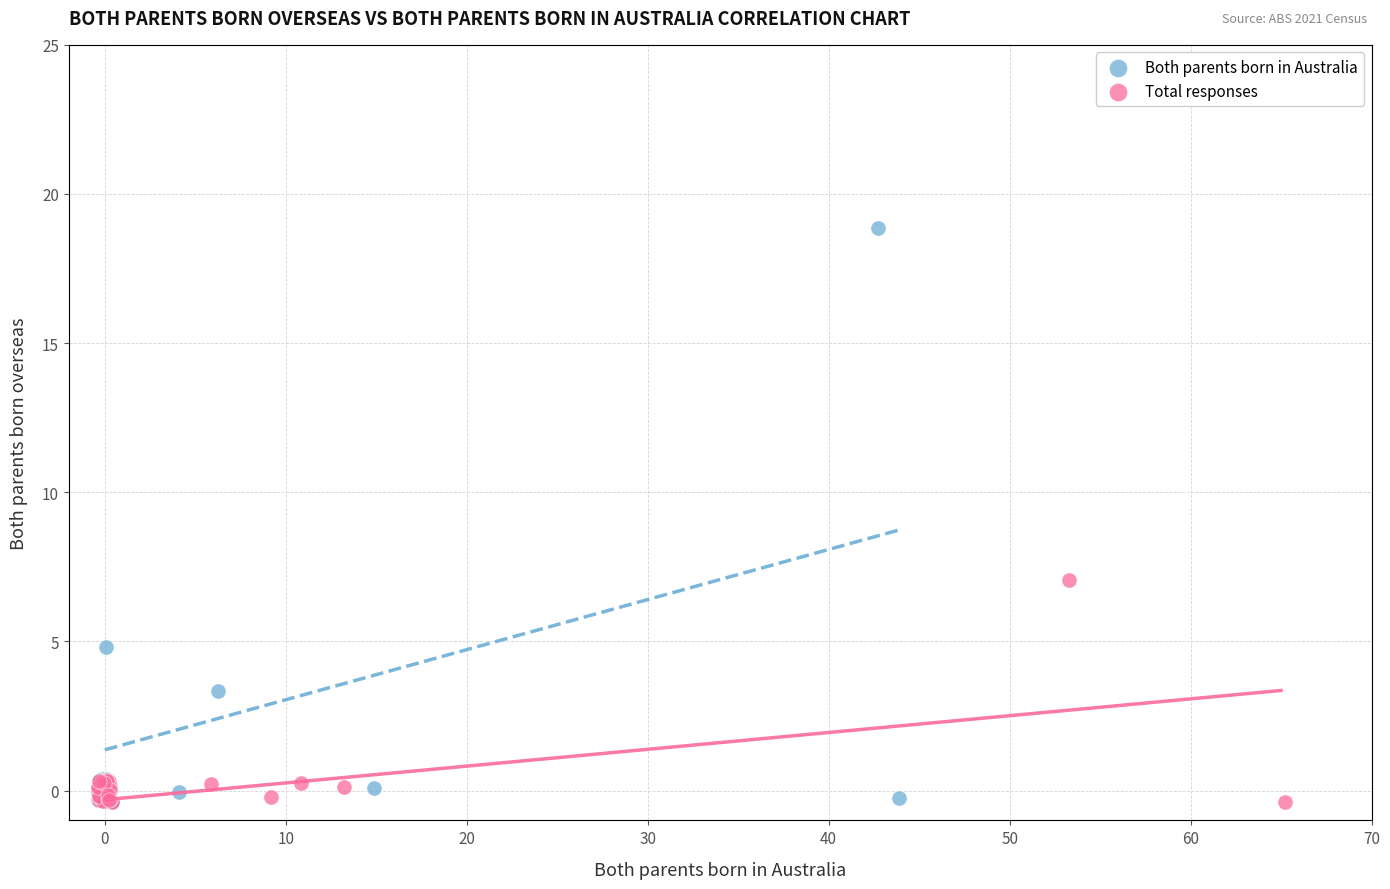

Which series contains the highest Y value?

Both parents born in Australia